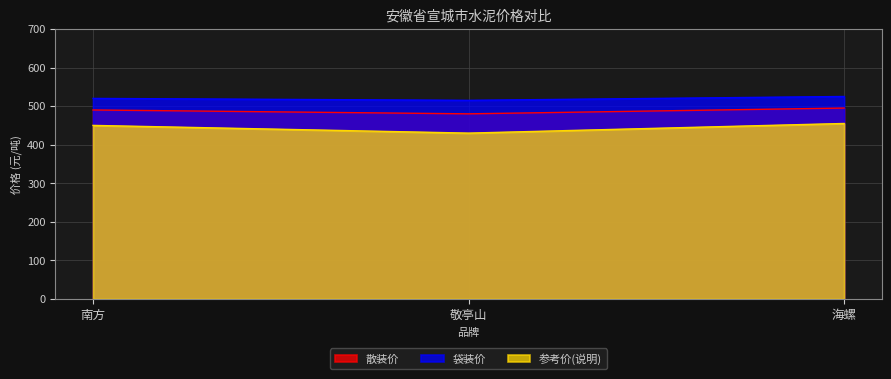

The value of 参考价(说明) at 南方 is 111. True or false?

False